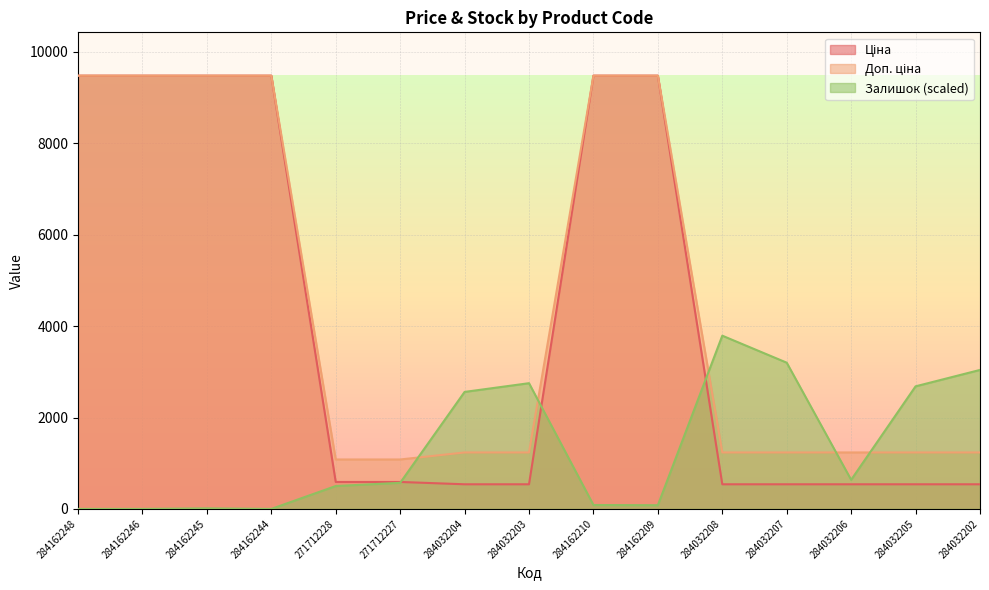

Does the chart display data point markers on the line(s)?

No